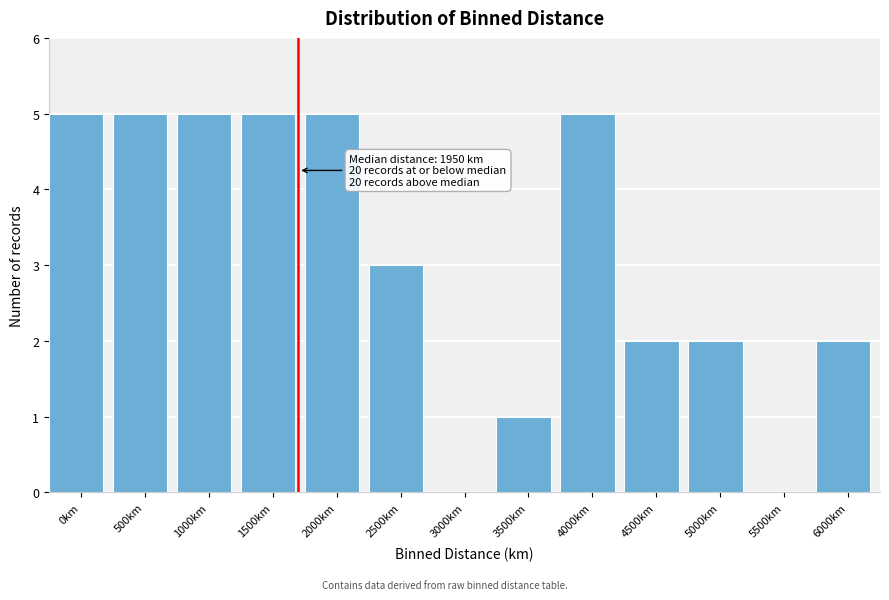

Reading left to right, transcribe all the data shown in this chart.

0km=5	500km=5	1000km=5	1500km=5	2000km=5	2500km=3	3000km=0	3500km=1	4000km=5	4500km=2	5000km=2	5500km=0	6000km=2